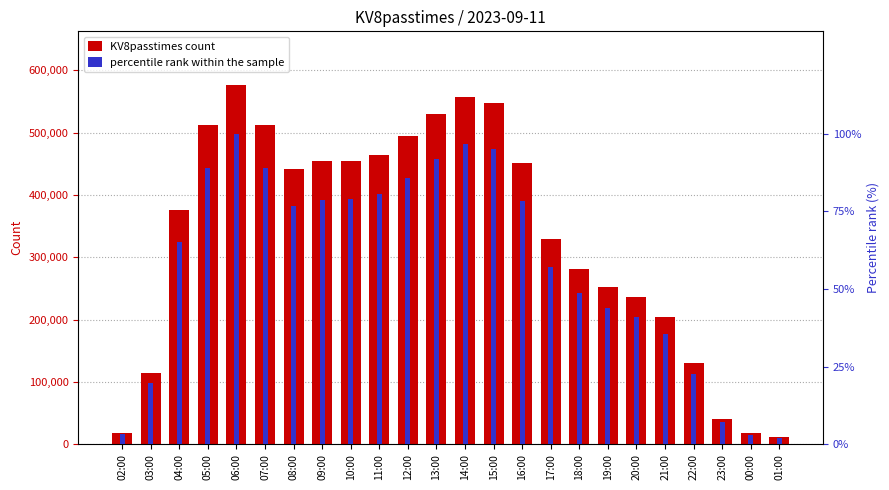

Rank the series by their average value, from highest to lowest.

KV8passtimes count, percentile rank within the sample